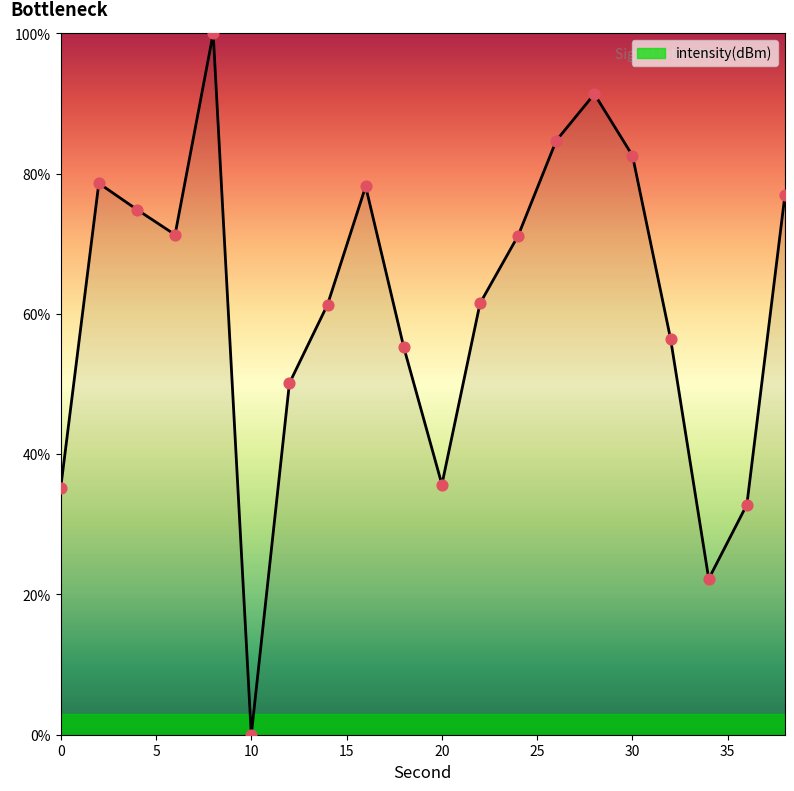

What is the greatest value displayed?

100.0